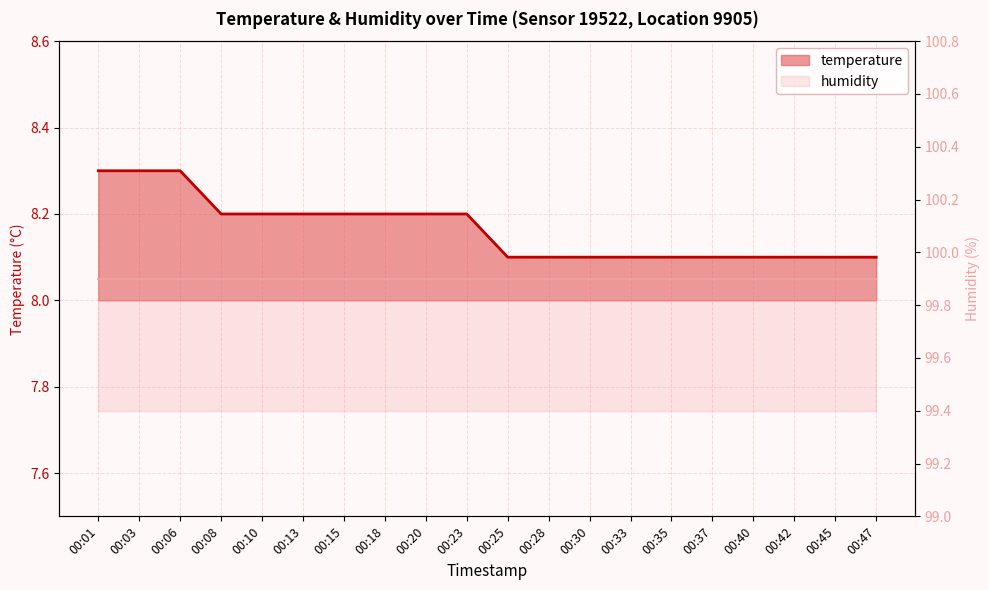

True or false: humidity and temperature cross at least once.

False